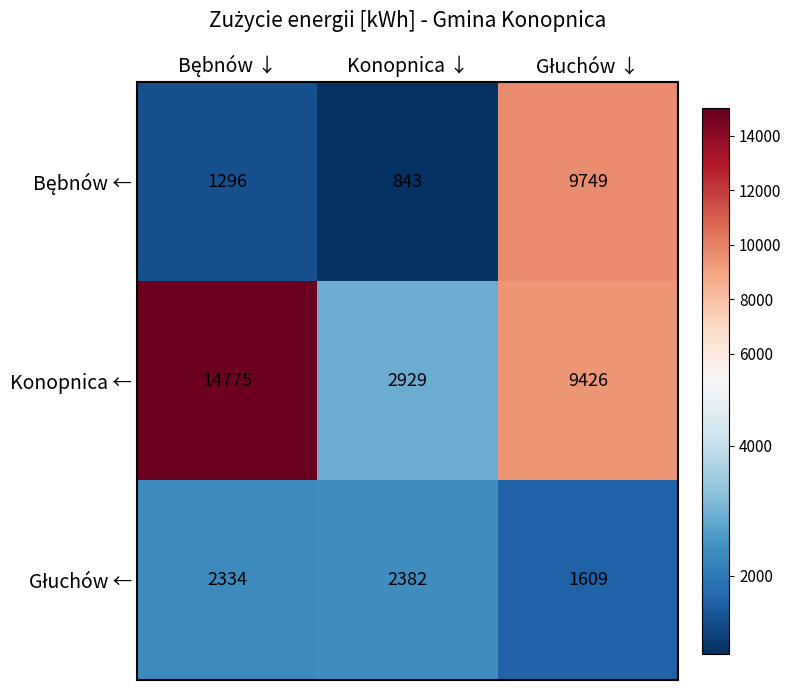

What is the difference between the maximum and minimum values in the Konopnica ← series?

11846